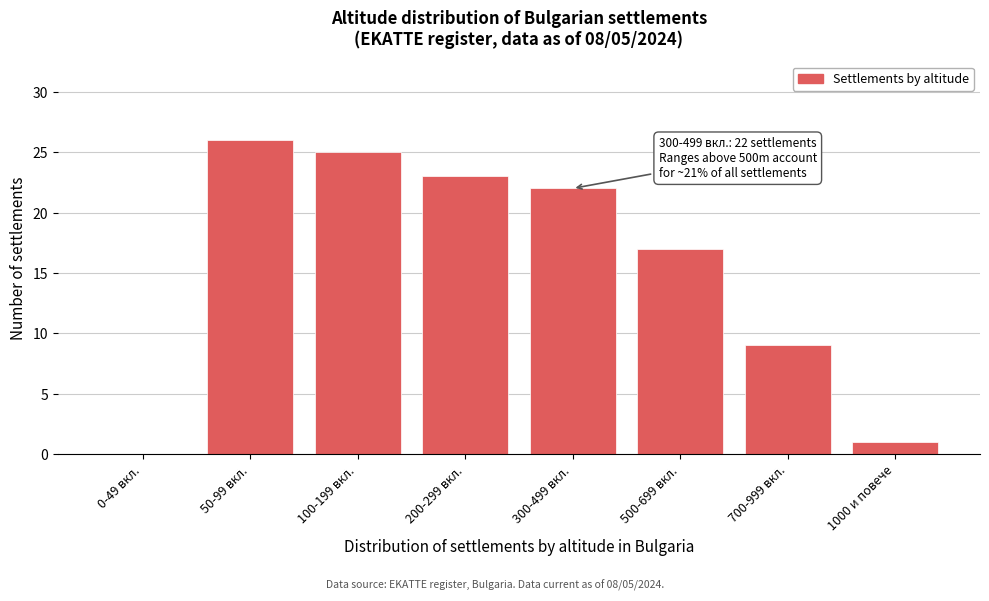

Reading left to right, extract all data points from this chart.

0-49 вкл.=0	50-99 вкл.=26	100-199 вкл.=25	200-299 вкл.=23	300-499 вкл.=22	500-699 вкл.=17	700-999 вкл.=9	1000 и повече=1